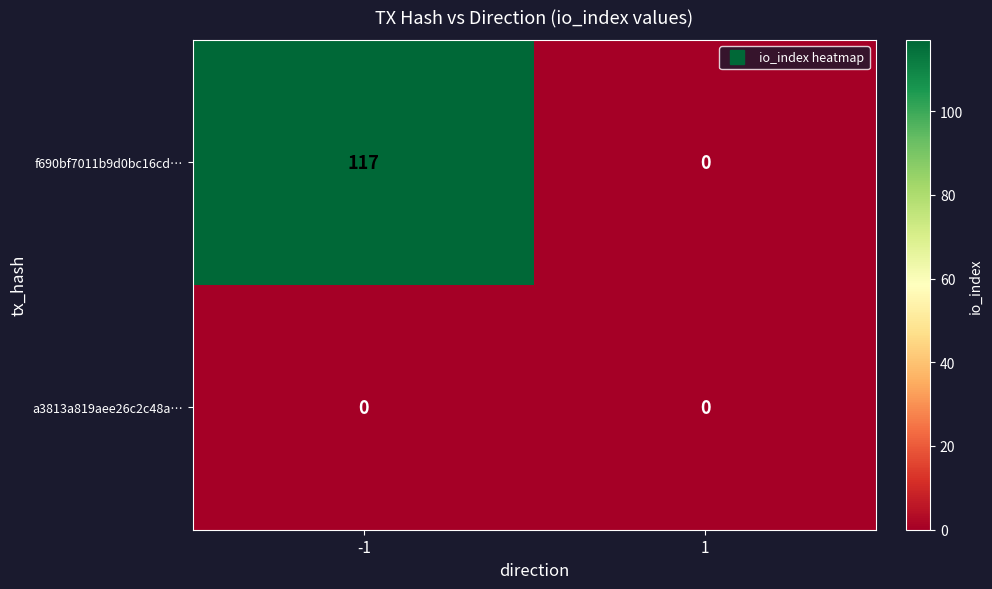

Rank the series by their maximum value, from lowest to highest.

a3813a819aee26c2c48a…, f690bf7011b9d0bc16cd…